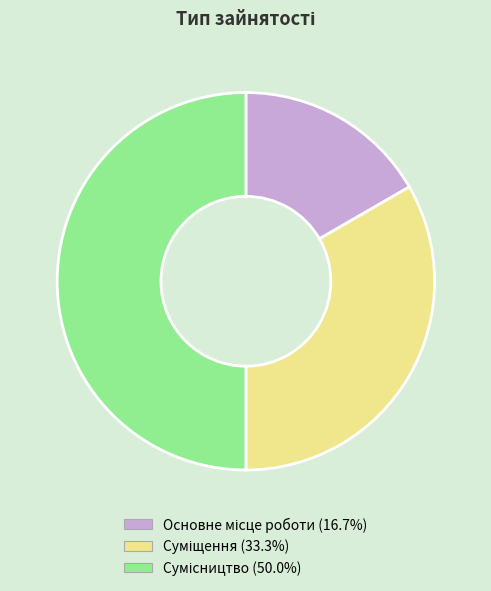

How many slices are in this pie chart?

3